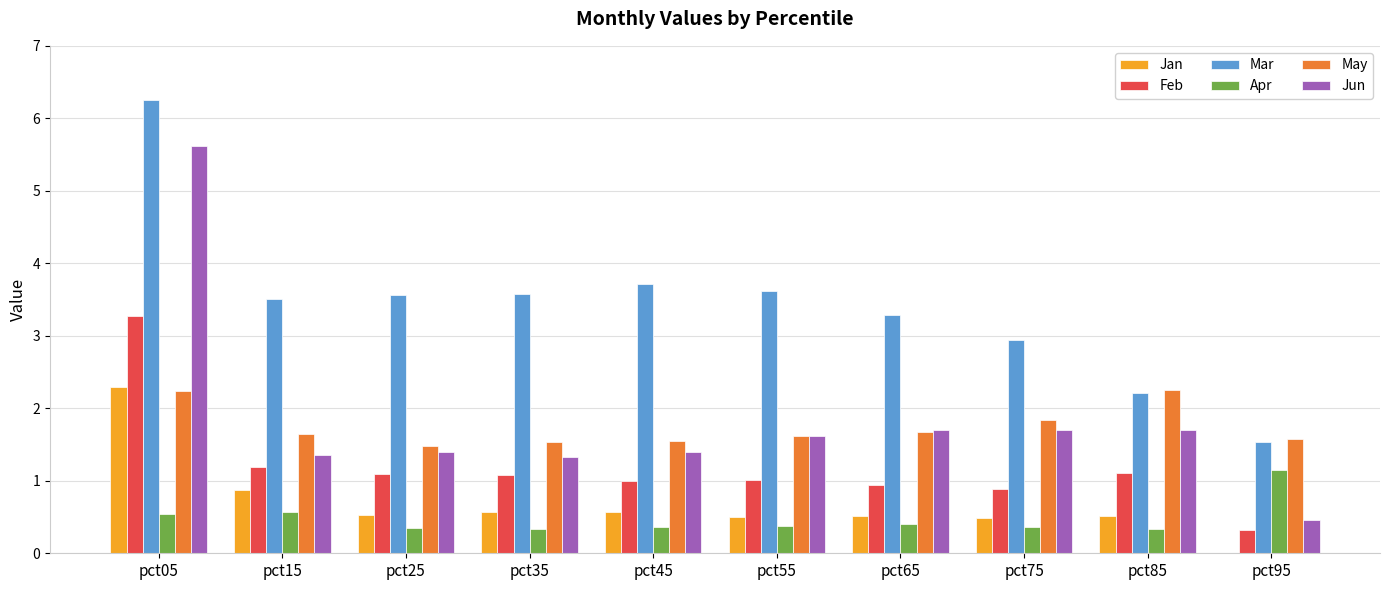

What value does the Mar series have at pct35?

3.6